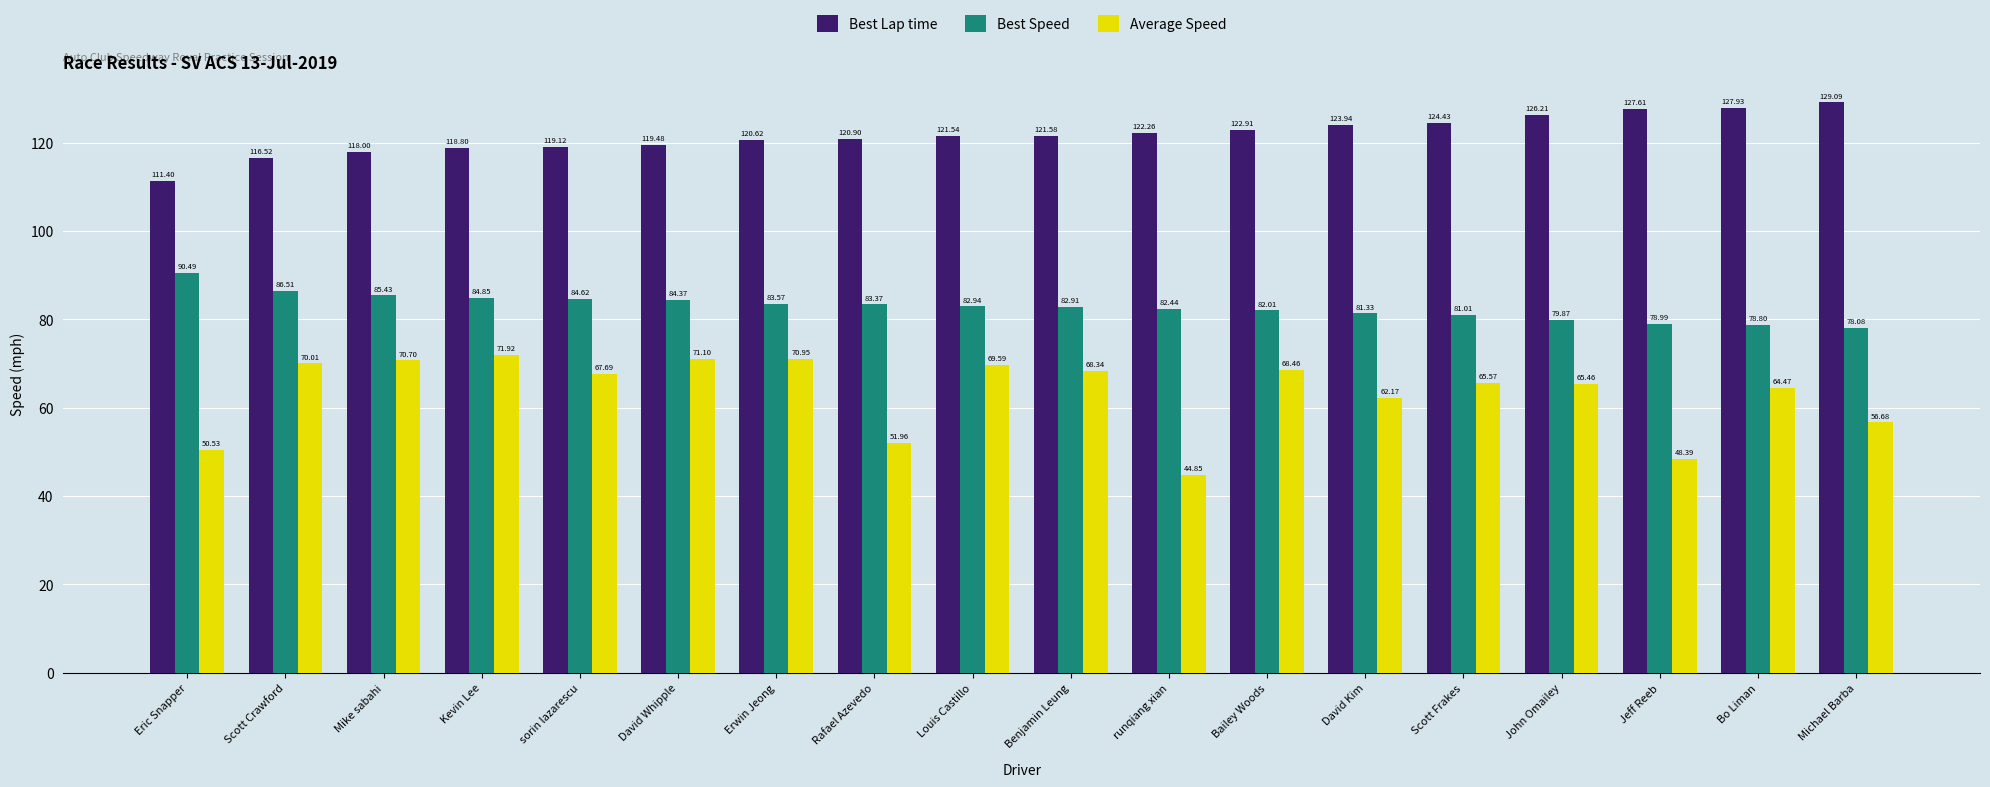

How many data points in Best Lap time are less than 121?

8